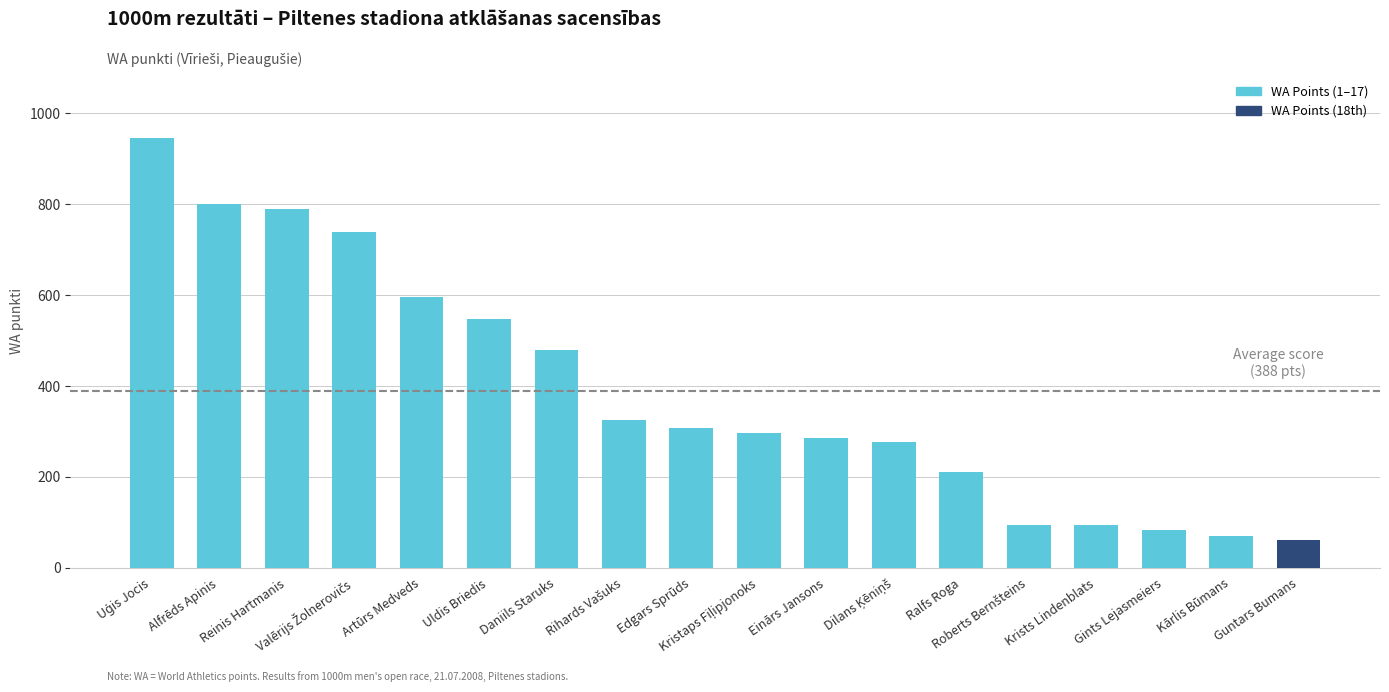

Is it true that the value at Einārs Jansons is 285?

True